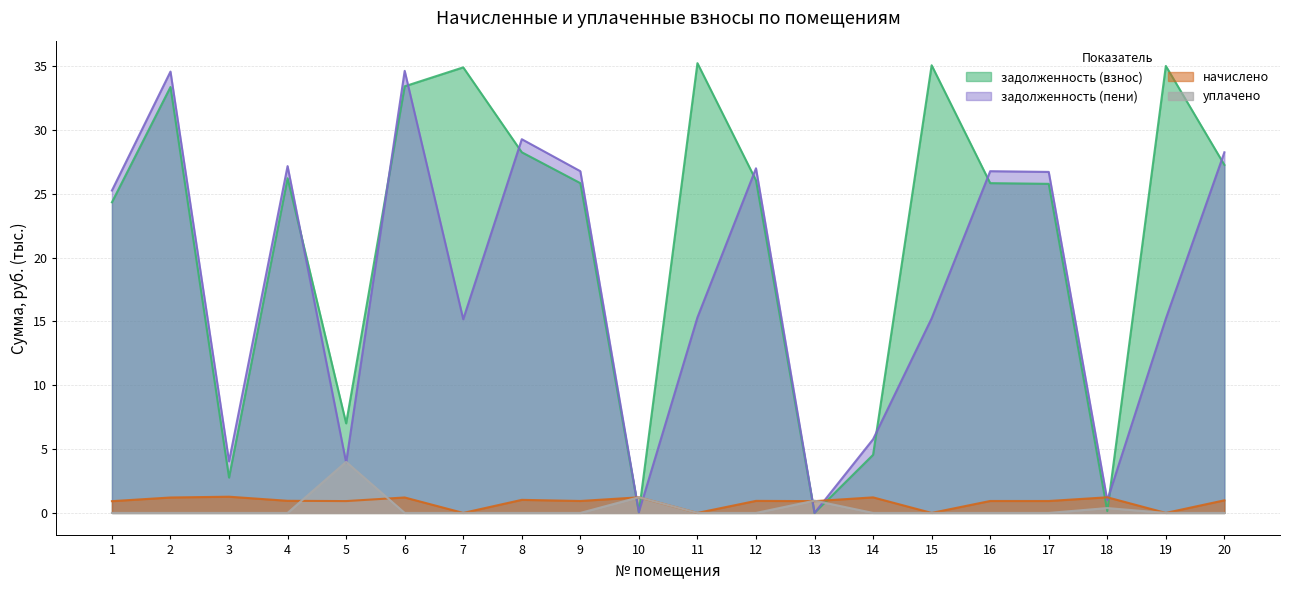

What is the average value of the задолженность (взнос) series?

21.6